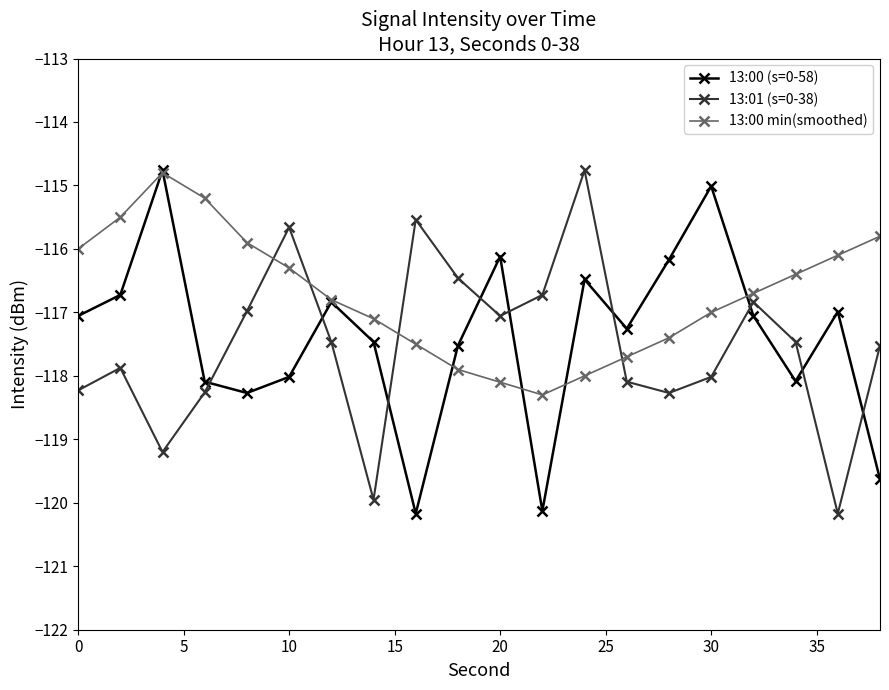

What is the maximum value shown in the chart?

-114.8